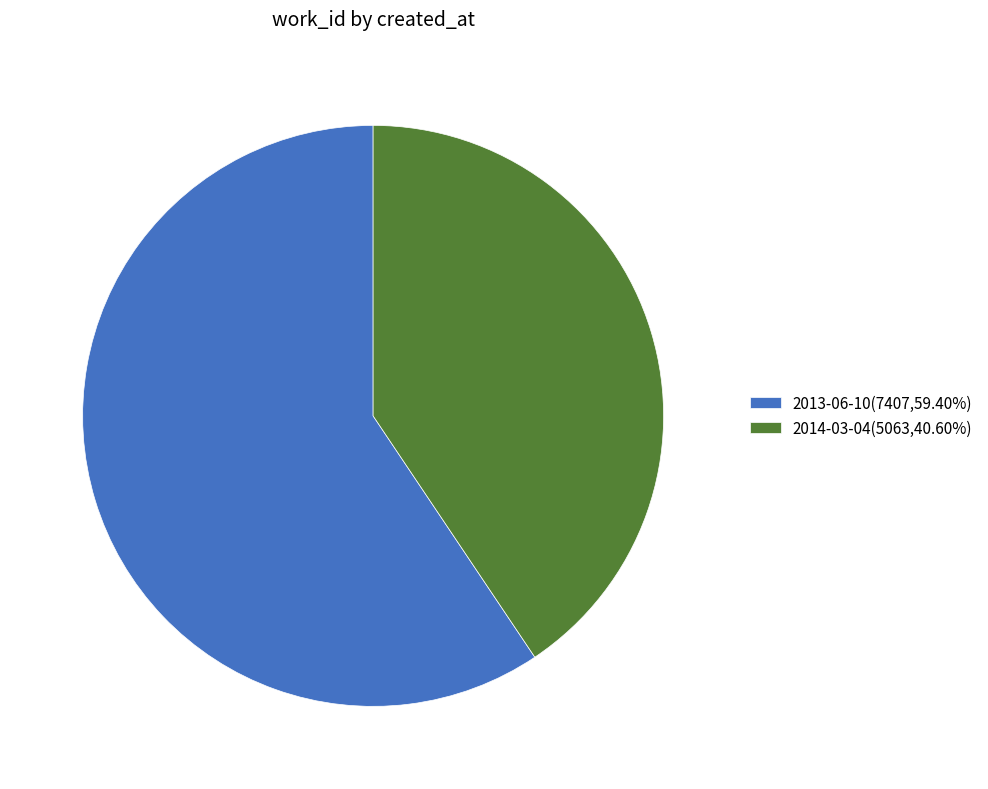

How many slices are in this pie chart?

2